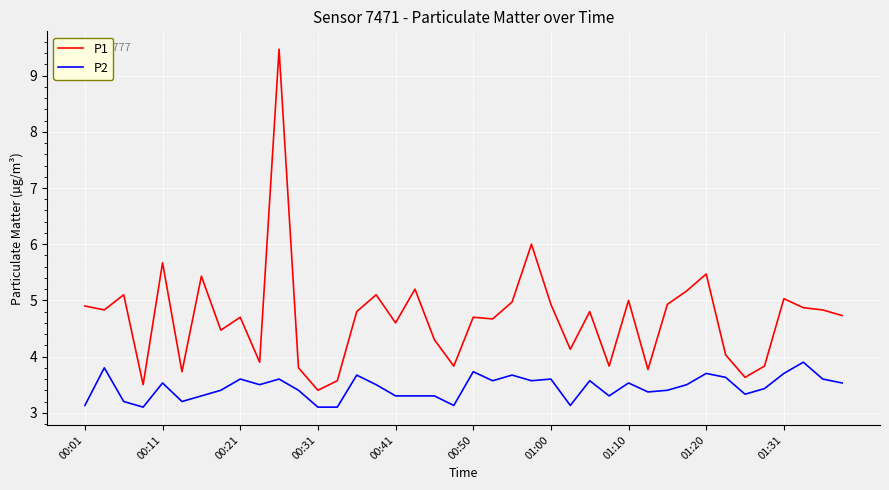

Is this an area chart (filled region under the line)?

No